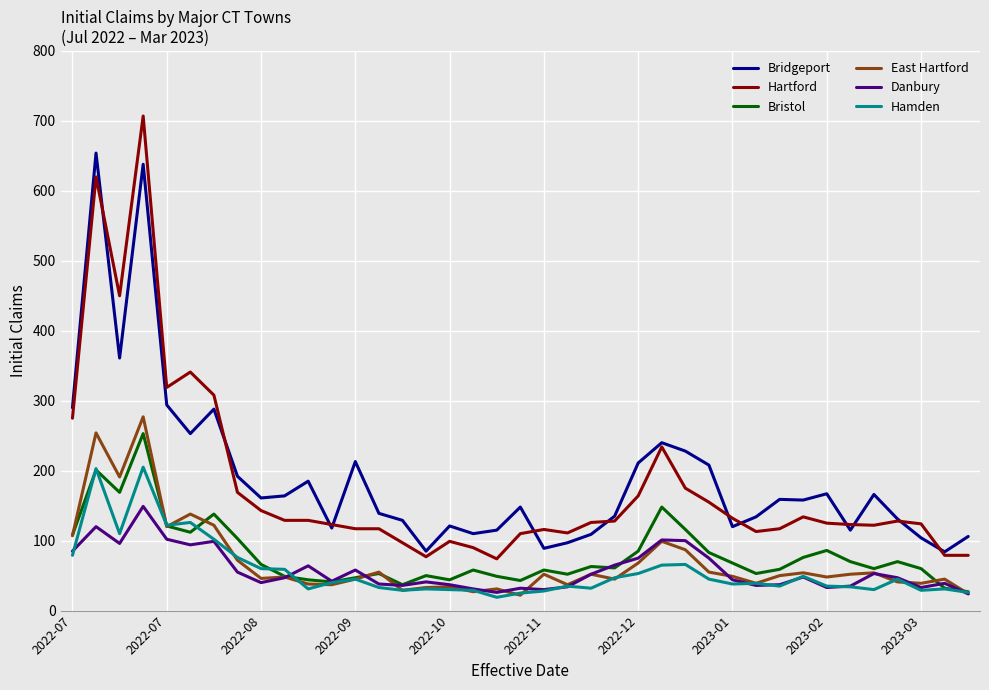

True or false: Hartford and Danbury cross at least once.

False